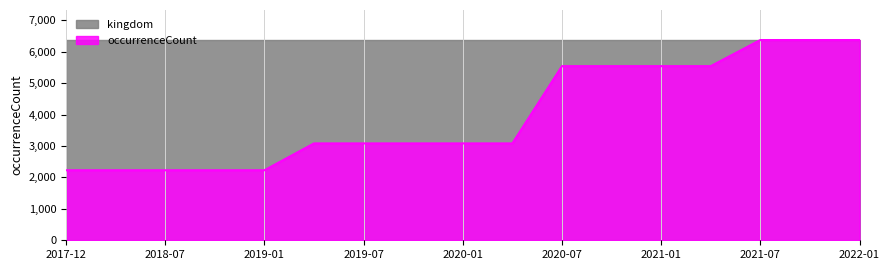

Which series has the largest total across all categories?

kingdom